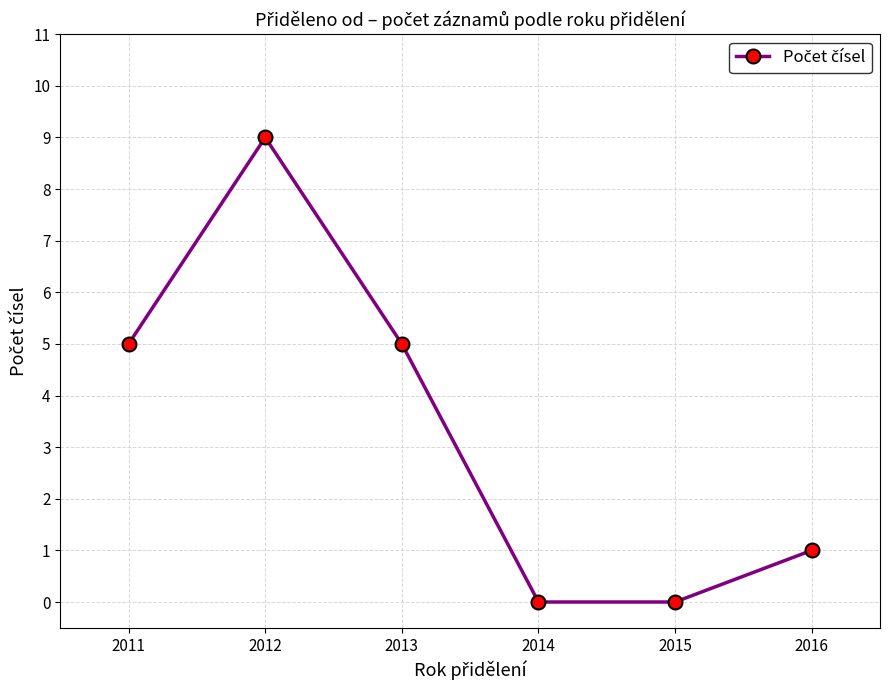

Reading left to right, extract all data points from this chart.

5	9	5	0	0	1